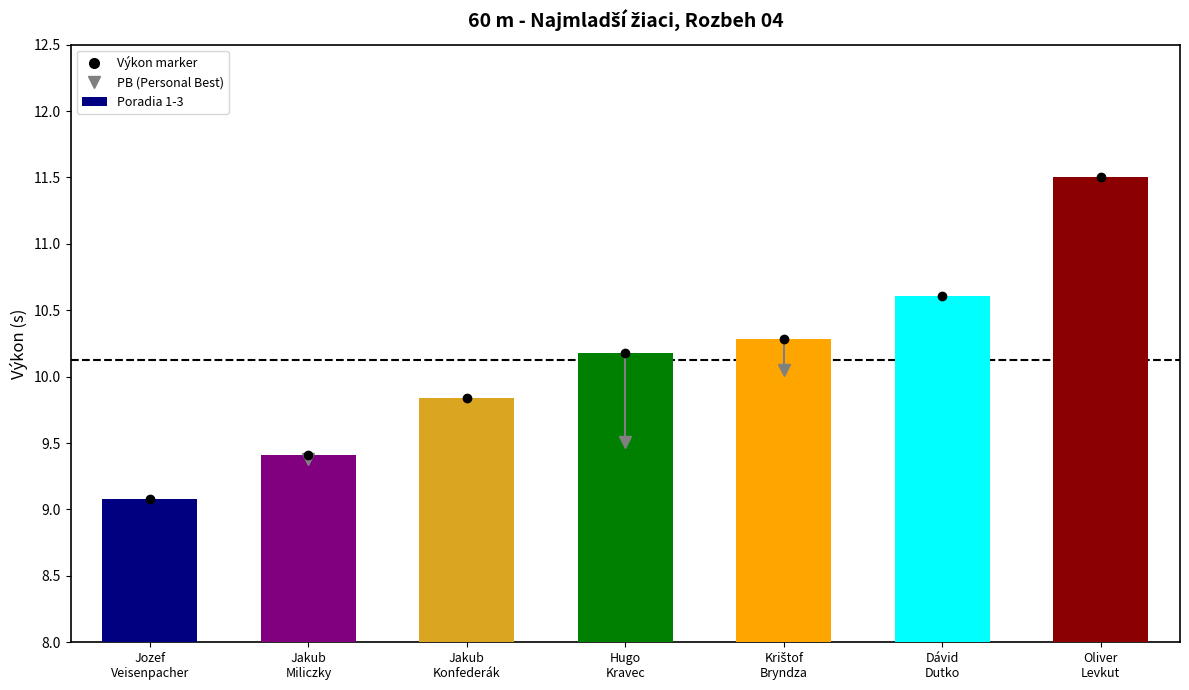

At how many categories does at least one series exceed 10?

4